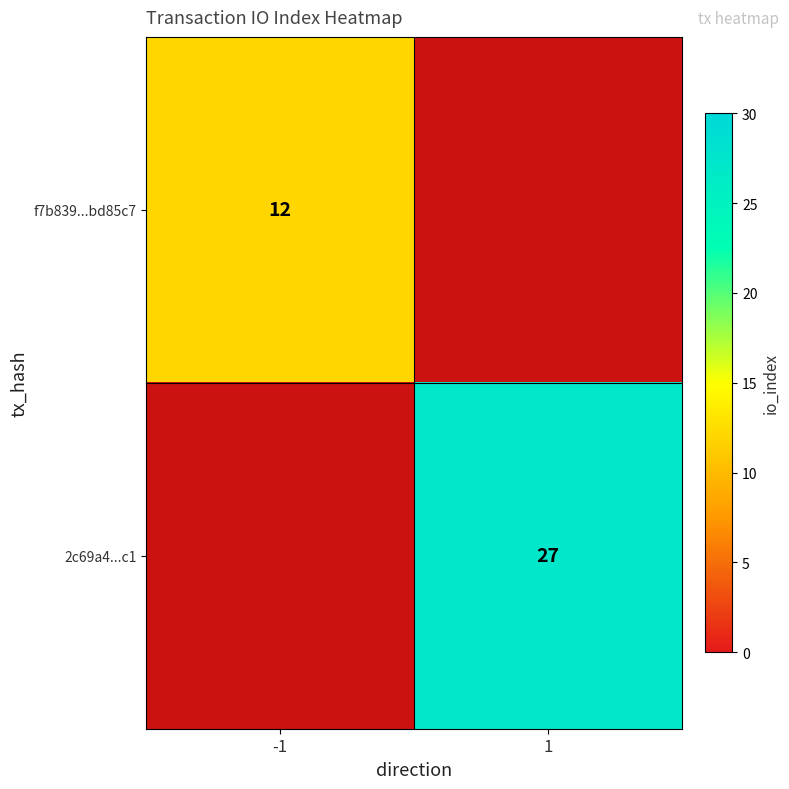

True or false: 2c69a4...c1 has a value of 27 at 1.

True